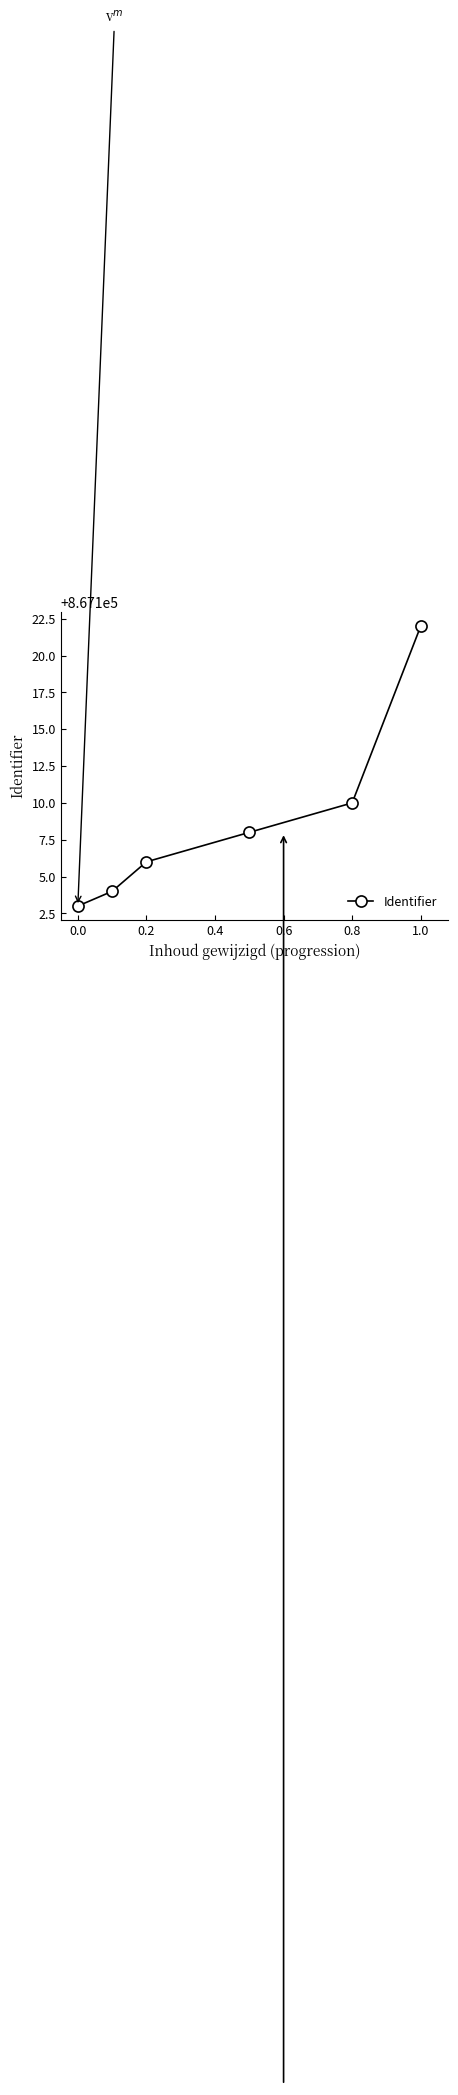

What is the difference between the maximum and minimum values?

19